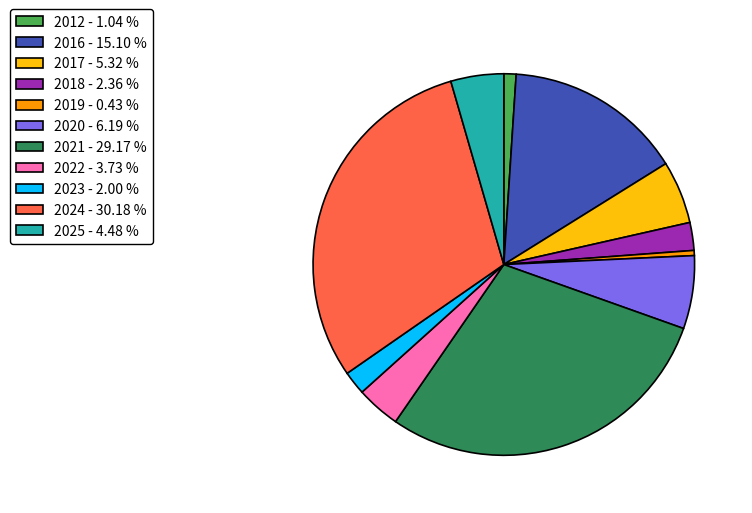

Is it true that 2016 is 21% of the pie?

False